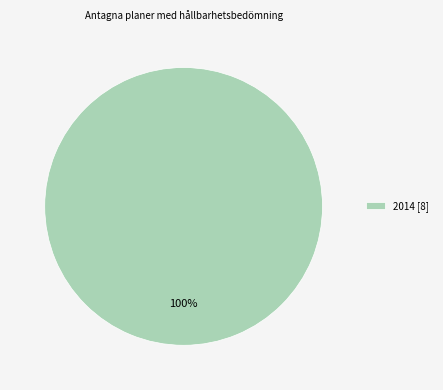

Does any single category account for the majority?

Yes